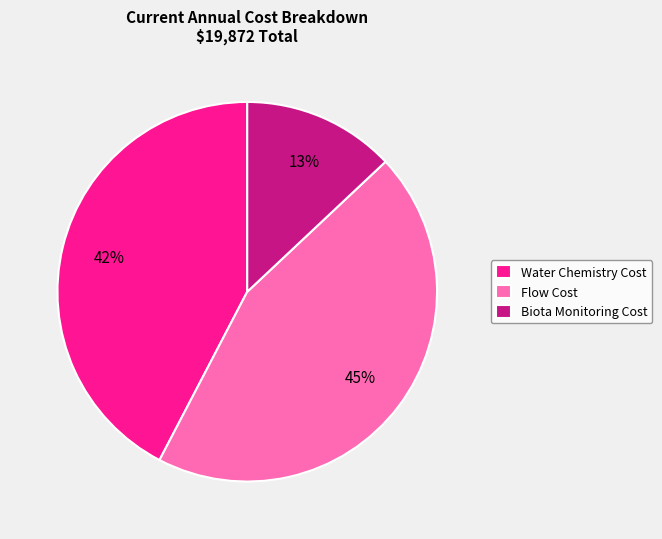

Is there any slice that represents more than half of the pie?

No